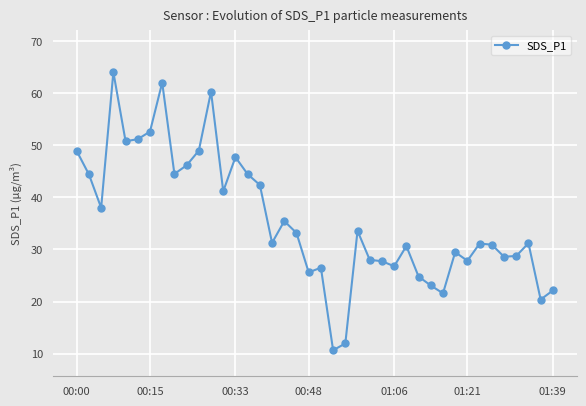

How many lines are shown in the chart?

1